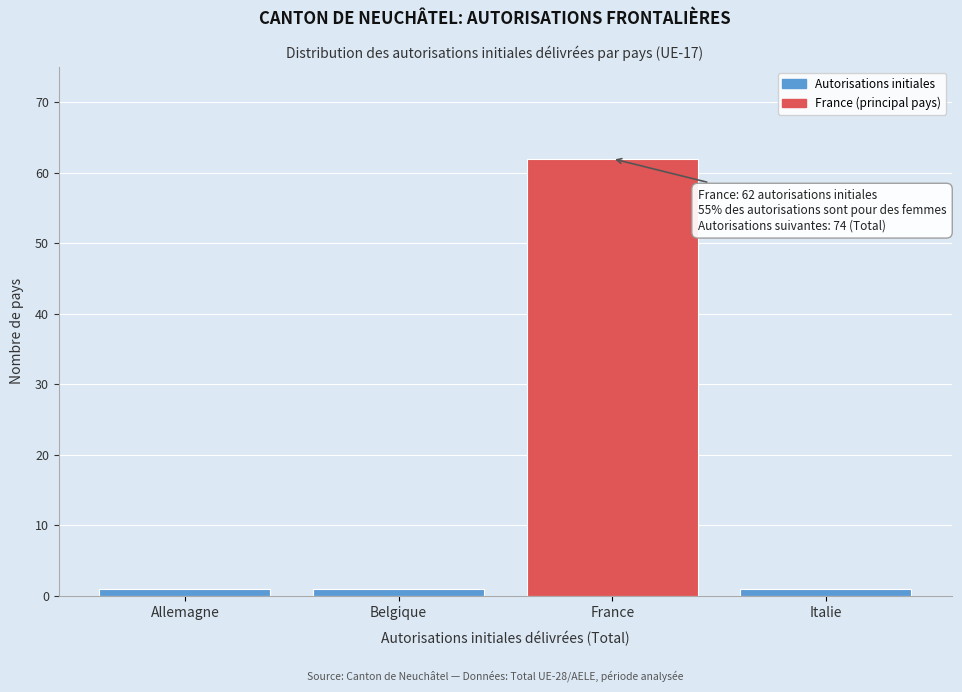

Reading left to right, list all the values displayed in this chart.

Allemagne=1	Belgique=1	France=62	Italie=1